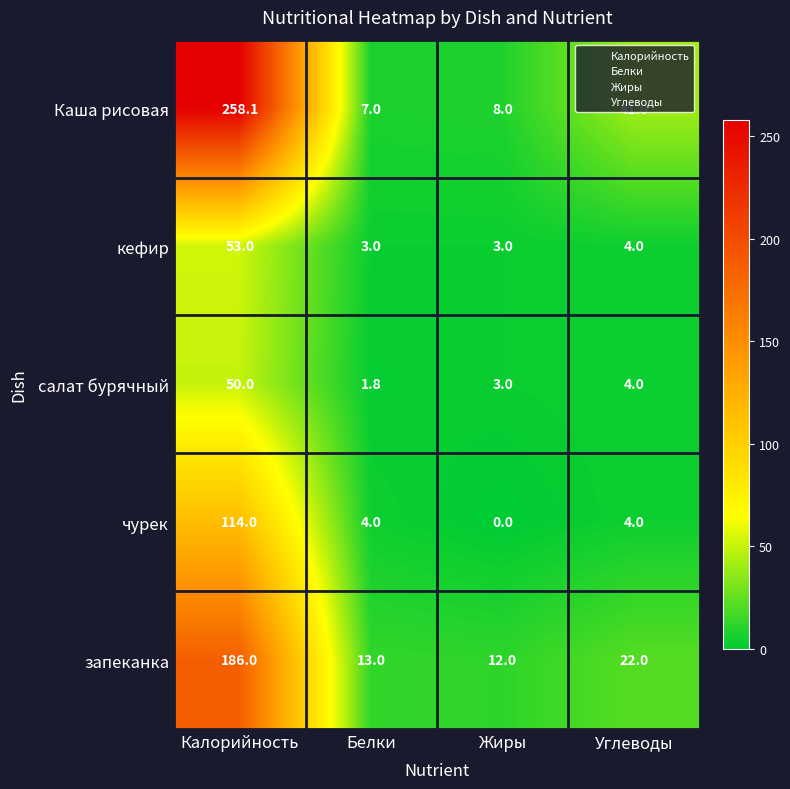

What is the greatest value displayed?

258.1